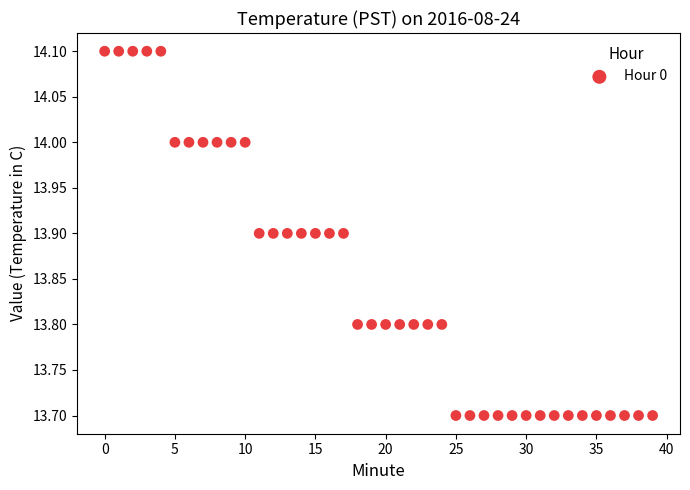

What is the range of Y values (max minus min)?

0.4